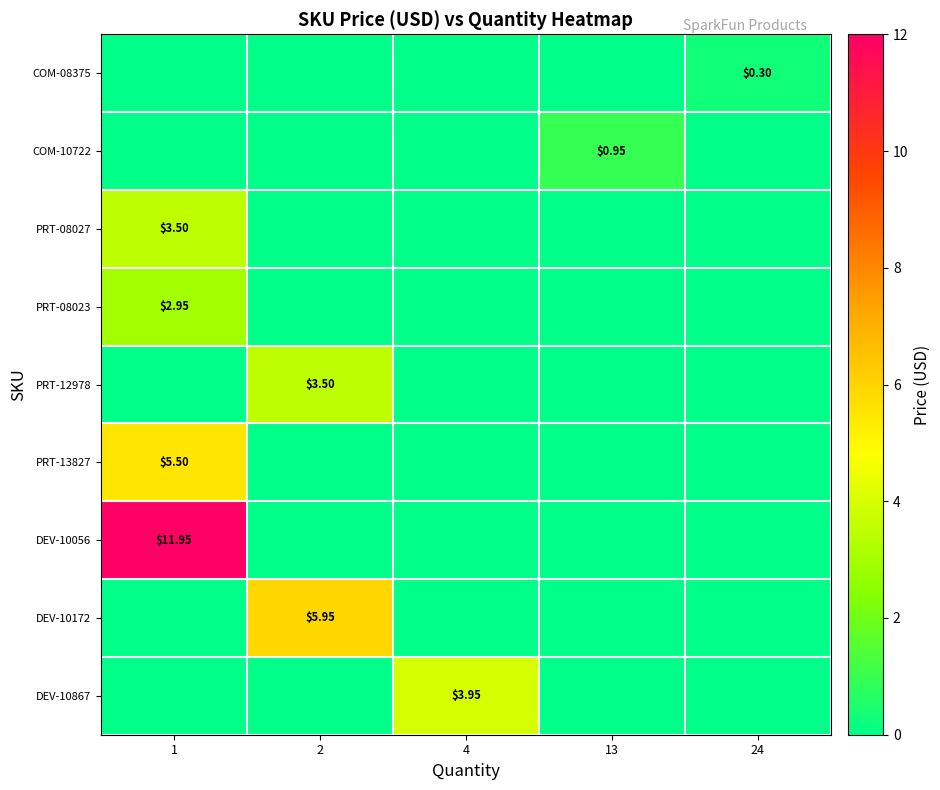

Which series has the widest spread of values?

row_6